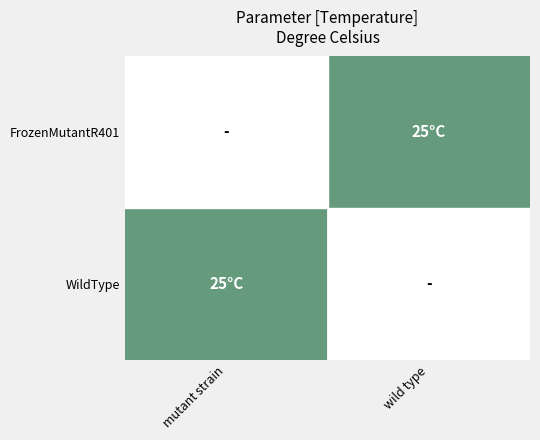

What is the difference between the highest and lowest values at wild type?

25